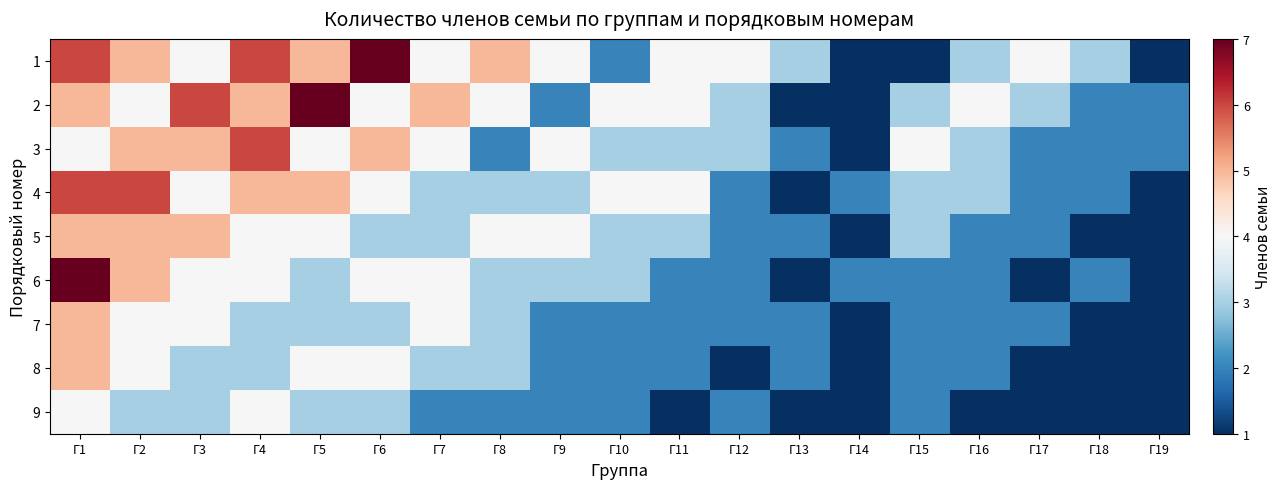

Reading right to left, list all the values displayed in this chart.

1: Г19=1	Г18=3	Г17=4	Г16=3	Г15=1	Г14=1	Г13=3	Г12=4	Г11=4	Г10=2	Г9=4	Г8=5	Г7=4	Г6=7	Г5=5	Г4=6	Г3=4	Г2=5	Г1=6
2: Г19=2	Г18=2	Г17=3	Г16=4	Г15=3	Г14=1	Г13=1	Г12=3	Г11=4	Г10=4	Г9=2	Г8=4	Г7=5	Г6=4	Г5=7	Г4=5	Г3=6	Г2=4	Г1=5
3: Г19=2	Г18=2	Г17=2	Г16=3	Г15=4	Г14=1	Г13=2	Г12=3	Г11=3	Г10=3	Г9=4	Г8=2	Г7=4	Г6=5	Г5=4	Г4=6	Г3=5	Г2=5	Г1=4
4: Г19=1	Г18=2	Г17=2	Г16=3	Г15=3	Г14=2	Г13=1	Г12=2	Г11=4	Г10=4	Г9=3	Г8=3	Г7=3	Г6=4	Г5=5	Г4=5	Г3=4	Г2=6	Г1=6
5: Г19=1	Г18=1	Г17=2	Г16=2	Г15=3	Г14=1	Г13=2	Г12=2	Г11=3	Г10=3	Г9=4	Г8=4	Г7=3	Г6=3	Г5=4	Г4=4	Г3=5	Г2=5	Г1=5
6: Г19=1	Г18=2	Г17=1	Г16=2	Г15=2	Г14=2	Г13=1	Г12=2	Г11=2	Г10=3	Г9=3	Г8=3	Г7=4	Г6=4	Г5=3	Г4=4	Г3=4	Г2=5	Г1=7
7: Г19=1	Г18=1	Г17=2	Г16=2	Г15=2	Г14=1	Г13=2	Г12=2	Г11=2	Г10=2	Г9=2	Г8=3	Г7=4	Г6=3	Г5=3	Г4=3	Г3=4	Г2=4	Г1=5
8: Г19=1	Г18=1	Г17=1	Г16=2	Г15=2	Г14=1	Г13=2	Г12=1	Г11=2	Г10=2	Г9=2	Г8=3	Г7=3	Г6=4	Г5=4	Г4=3	Г3=3	Г2=4	Г1=5
9: Г19=1	Г18=1	Г17=1	Г16=1	Г15=2	Г14=1	Г13=1	Г12=2	Г11=1	Г10=2	Г9=2	Г8=2	Г7=2	Г6=3	Г5=3	Г4=4	Г3=3	Г2=3	Г1=4